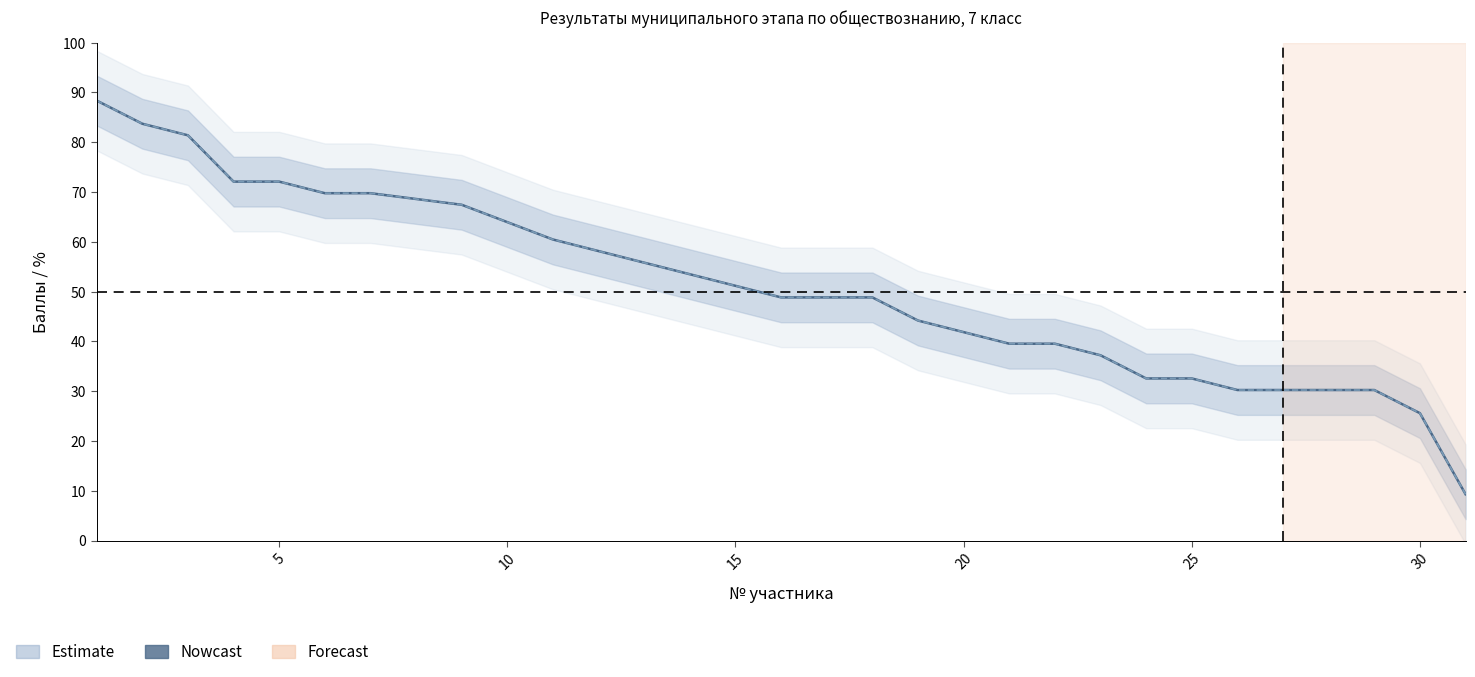

What is the greatest value displayed?

88.4